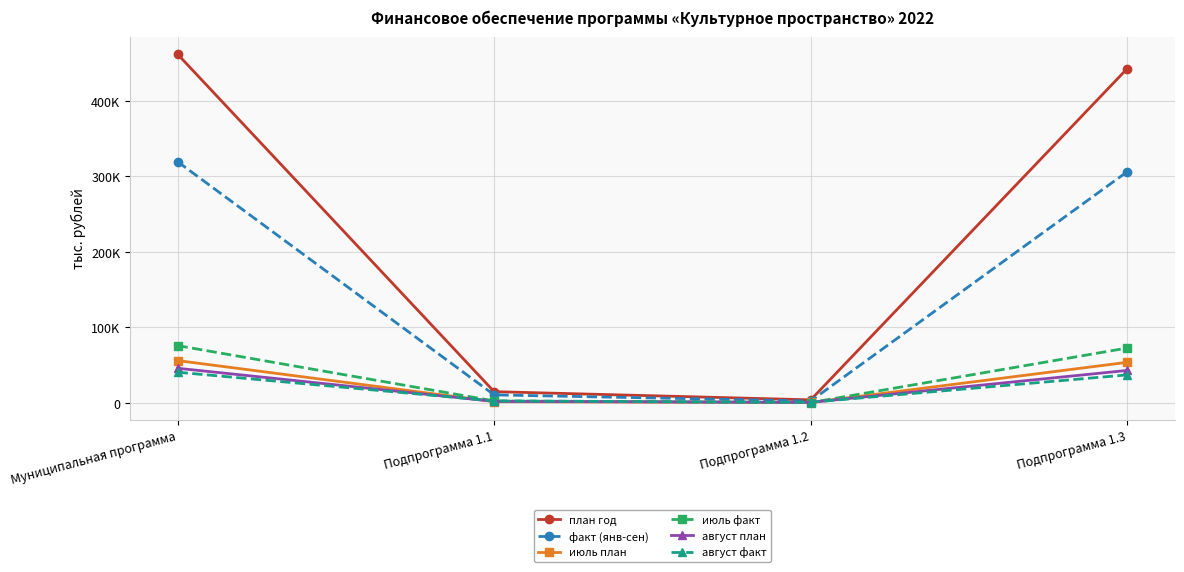

Is this an area chart (filled region under the line)?

No